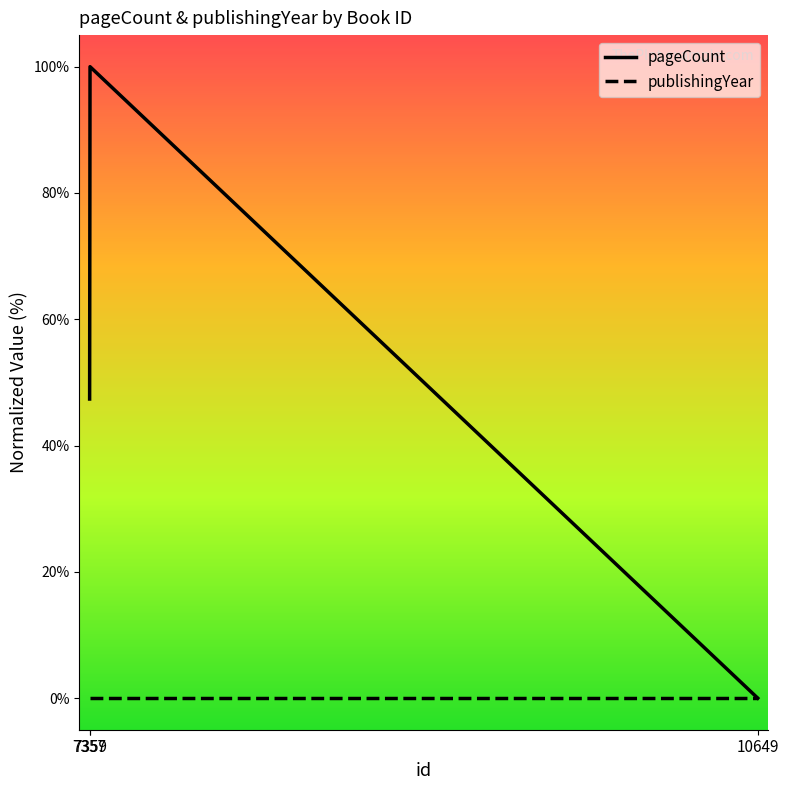

At which category does the chart reach its peak across all series?

7359